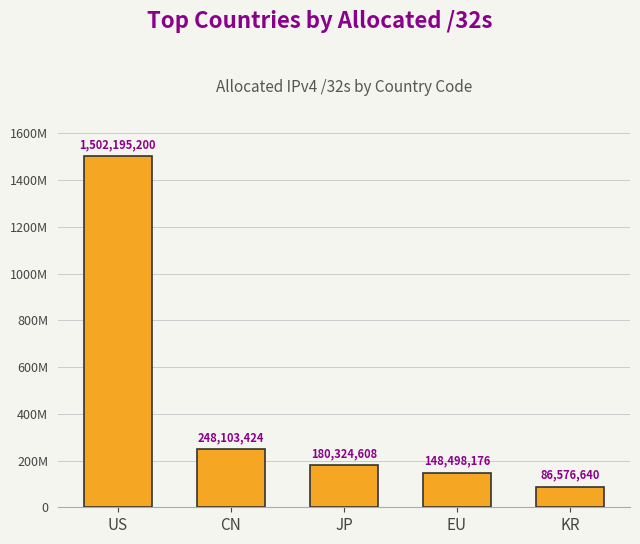

Does the chart contain any negative values?

No